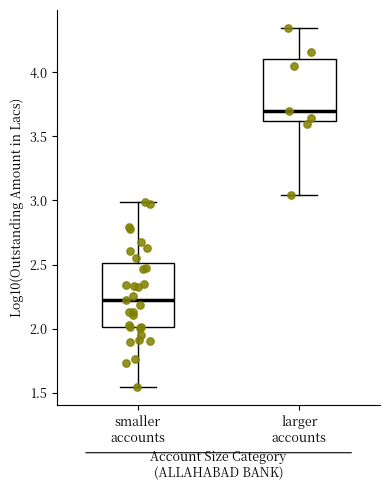

Which box's median line is the lowest?

smaller accounts